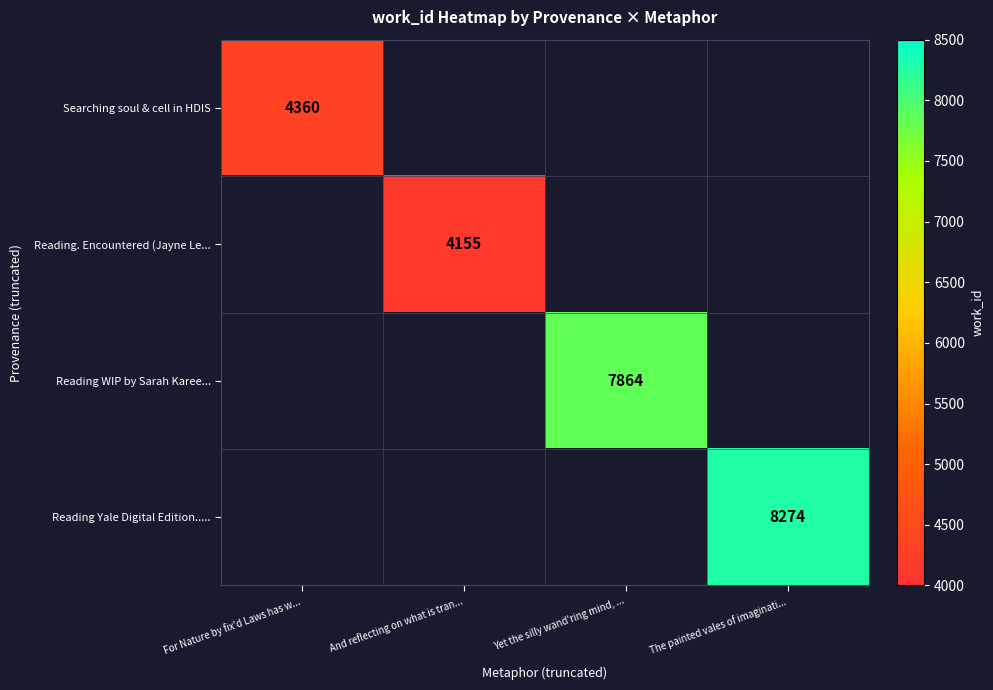

The value of Reading. Encountered (Jayne Le... at And reflecting on what is tran... is 6051. True or false?

False